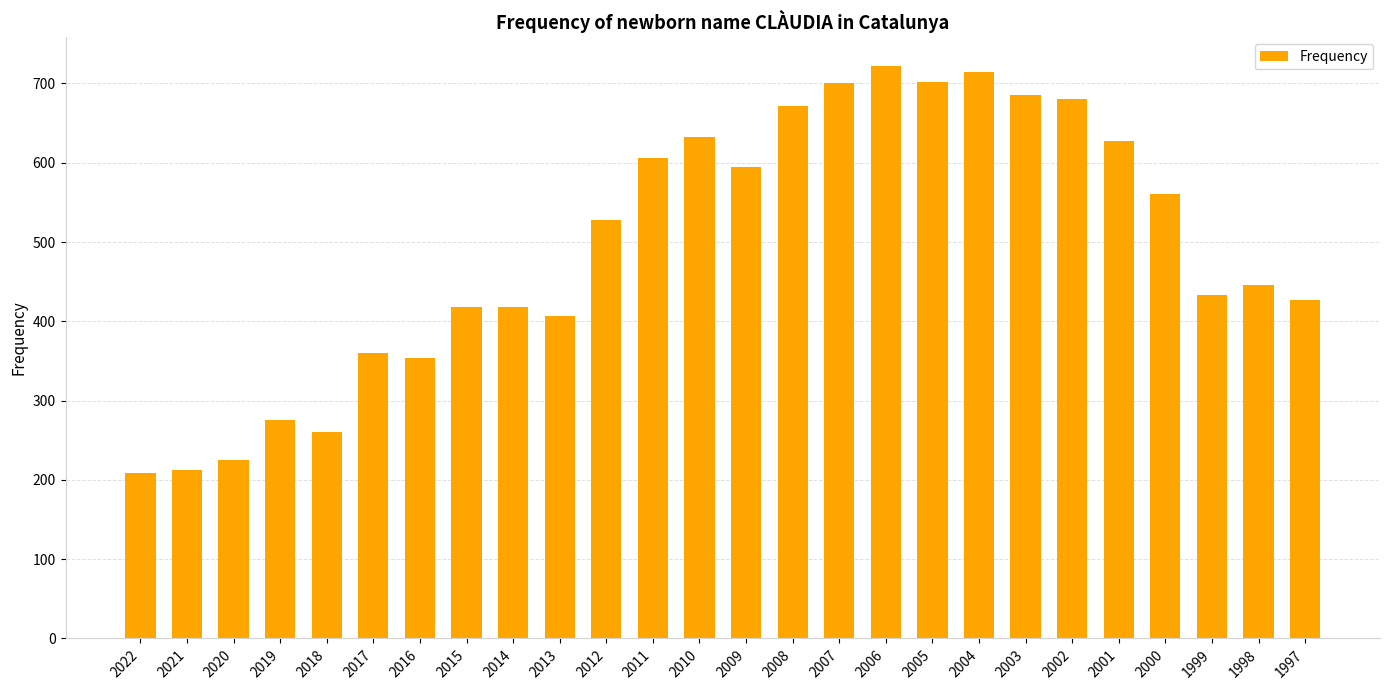

Approximately how many times larger is the value at 2021 compared to 2013?

0.5